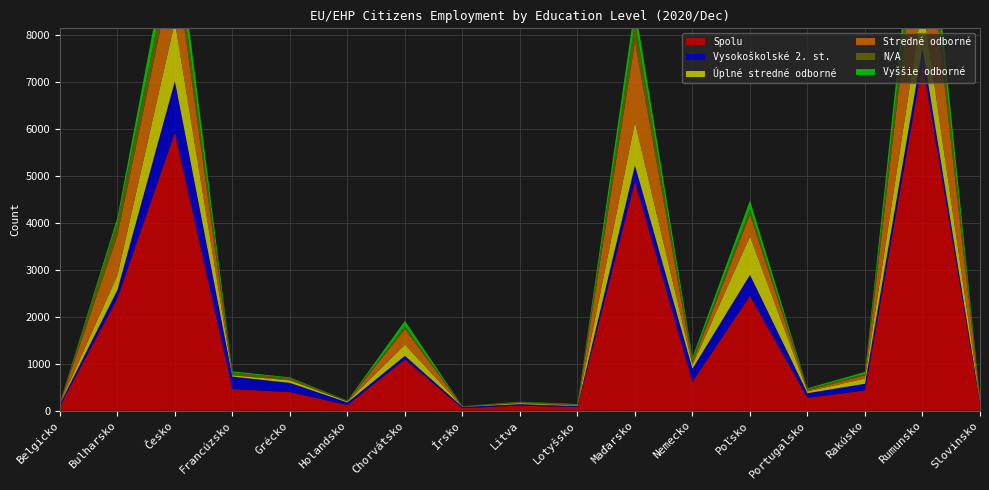

Reading left to right, transcribe all the data shown in this chart.

Spolu: 97	2390	5917	459	395	120	1090	54	108	77	4878	617	2442	275	431	7392	157
Vysokoškolské 2. st.: 43	176	1092	265	197	55	77	27	32	22	339	276	448	97	142	322	33
Úplné stredné odborné: 11	315	1266	28	53	19	238	5	21	12	919	79	817	39	111	955	36
Stredné odborné: 11	843	1340	7	16	5	331	0	15	13	1718	51	465	24	68	2414	29
N/A: 8	293	426	51	33	10	66	6	11	4	422	58	121	25	32	612	11
Vyššie odborné: 4	90	514	27	15	7	110	5	5	13	337	56	181	18	41	571	19